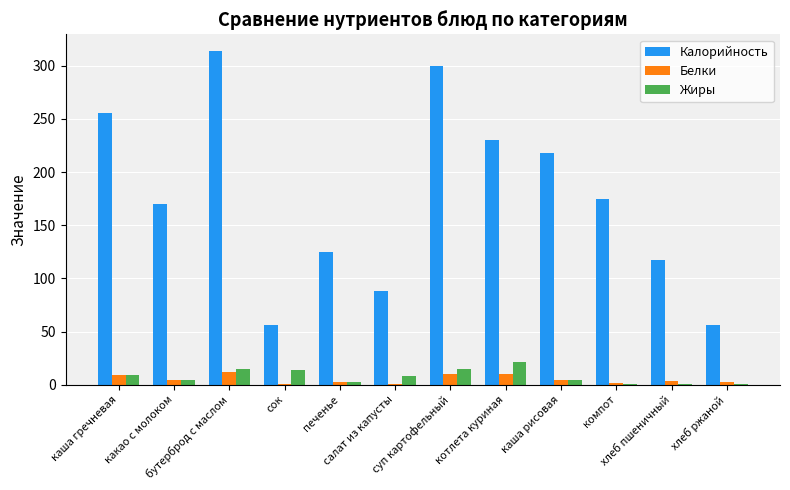

What is the sum of all Жиры values?

94.9